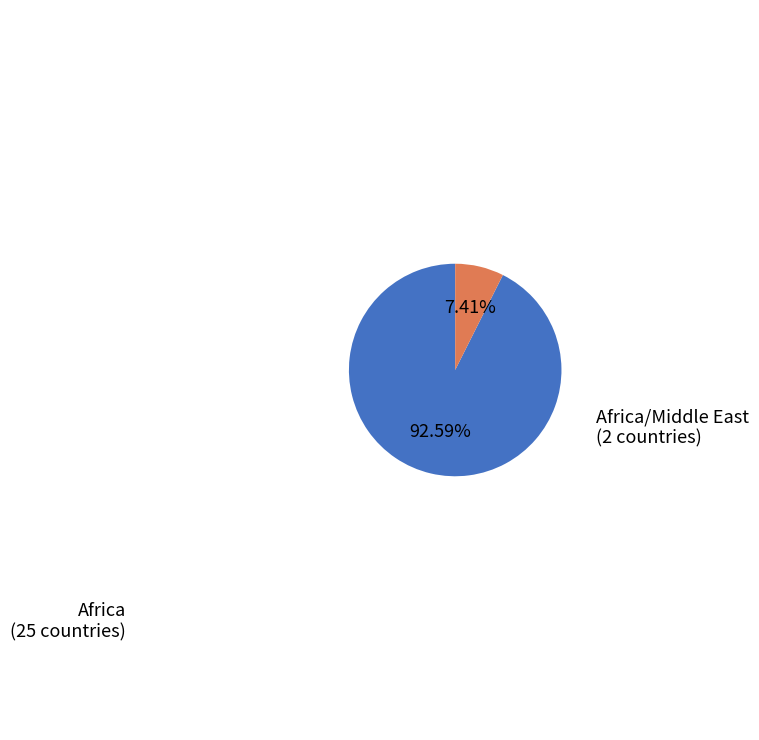

The Africa/Middle East slice represents 7% of the pie. True or false?

True